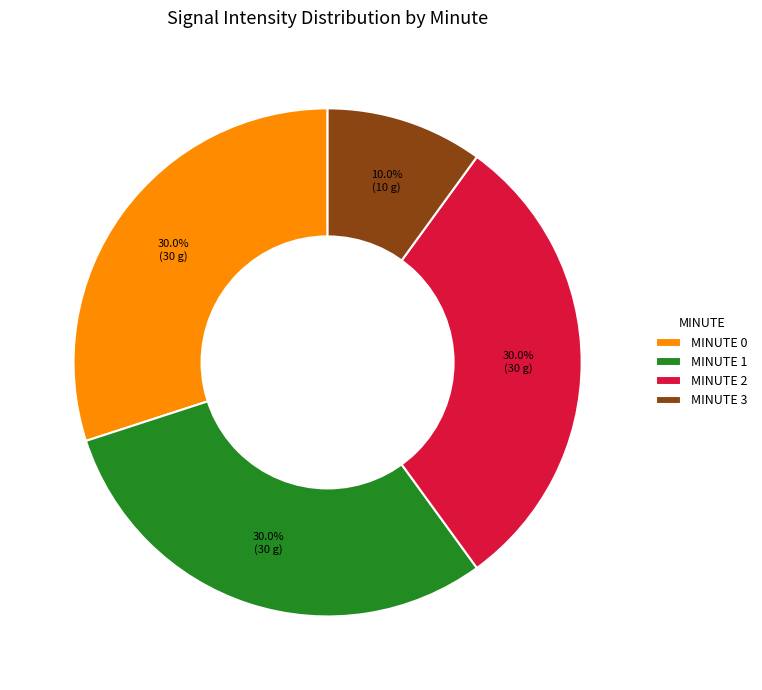

Which category has the smallest portion of the pie?

MINUTE 3